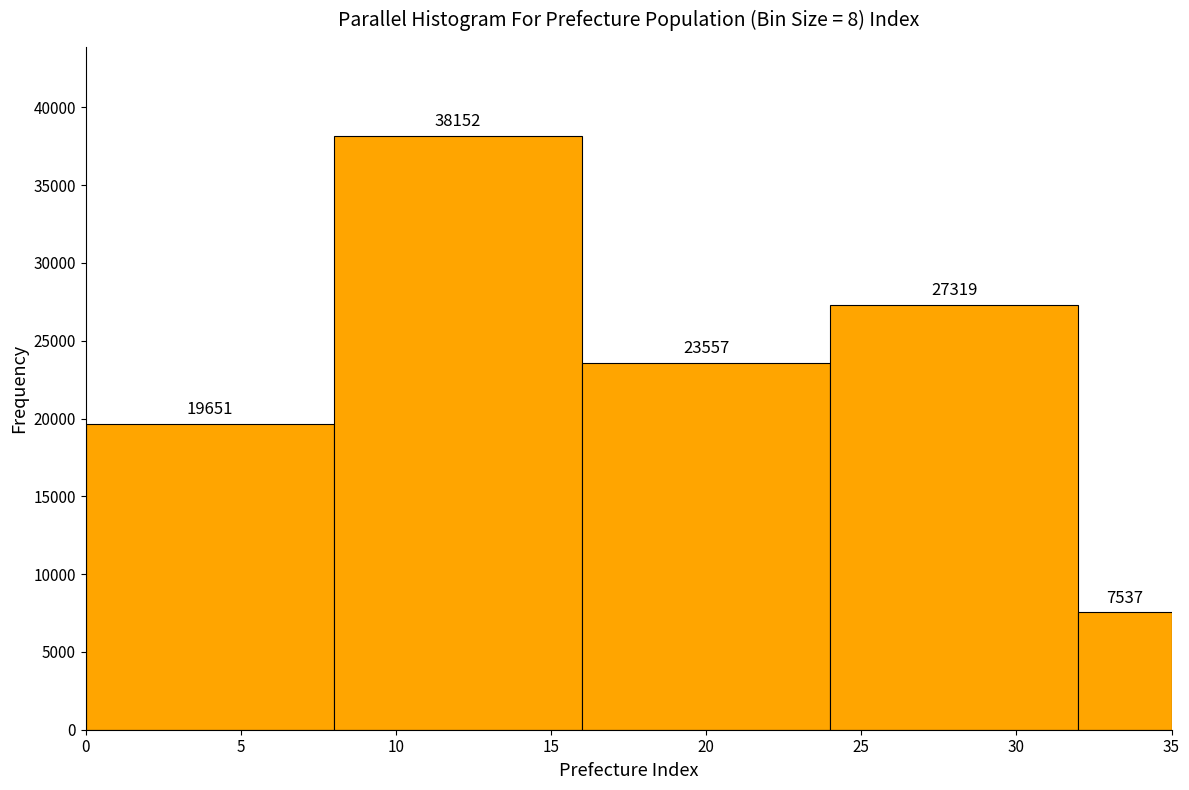

Reading left to right, transcribe this chart: for each bar, give the range it covers on the x-axis and its height.

0 to 8: 19651
8 to 16: 38152
16 to 24: 23557
24 to 32: 27319
32 to 35: 7537